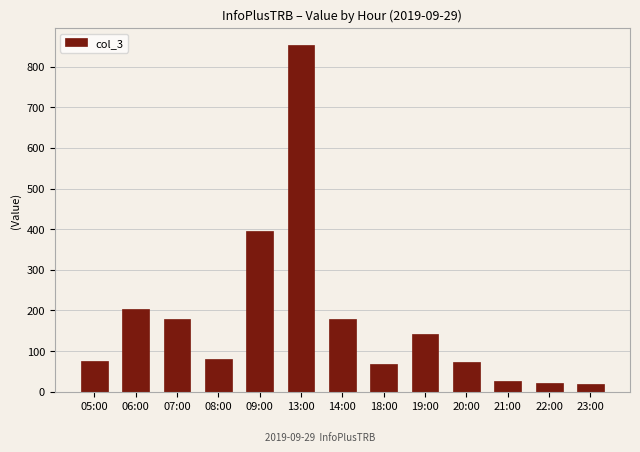

Are the bars horizontal?

No